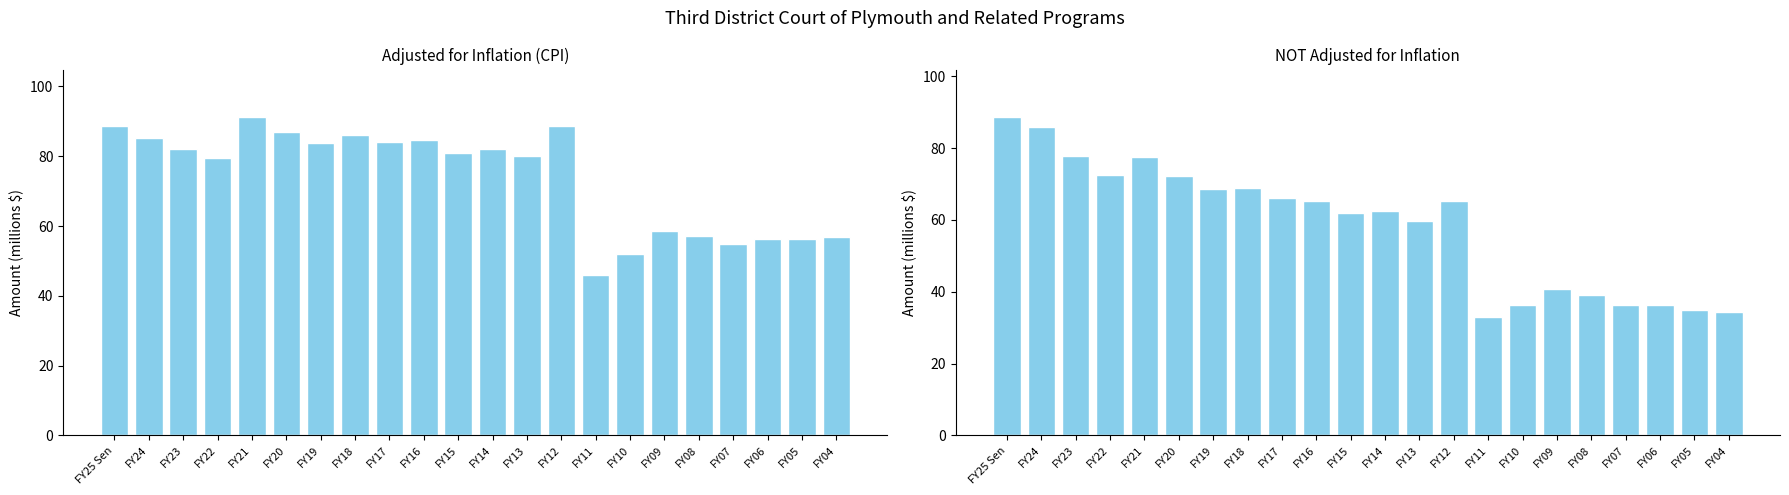

Does the chart contain stacked bars?

No